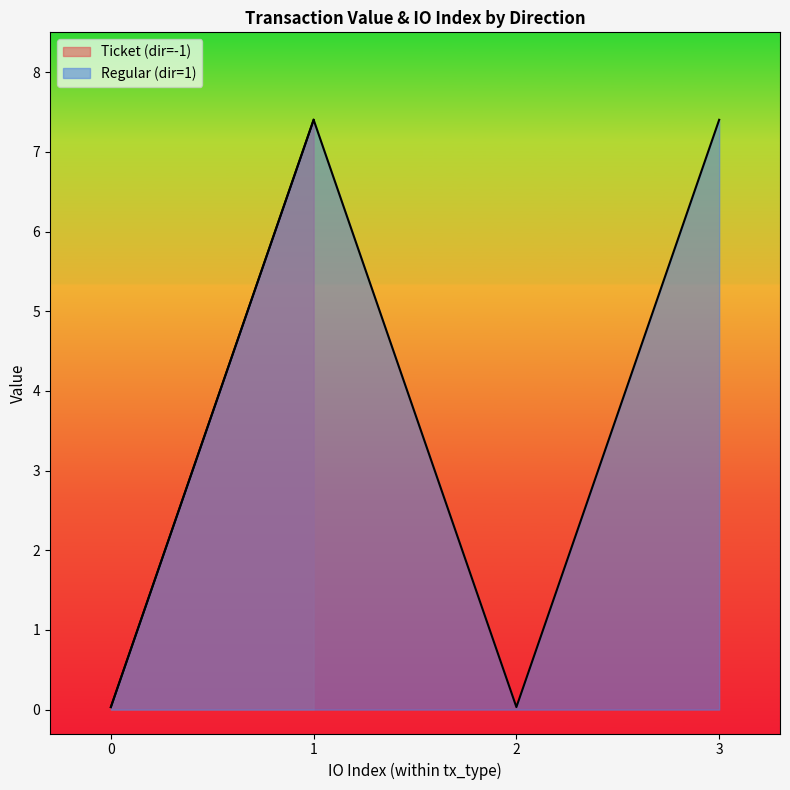

How many distinct data groups are displayed?

2